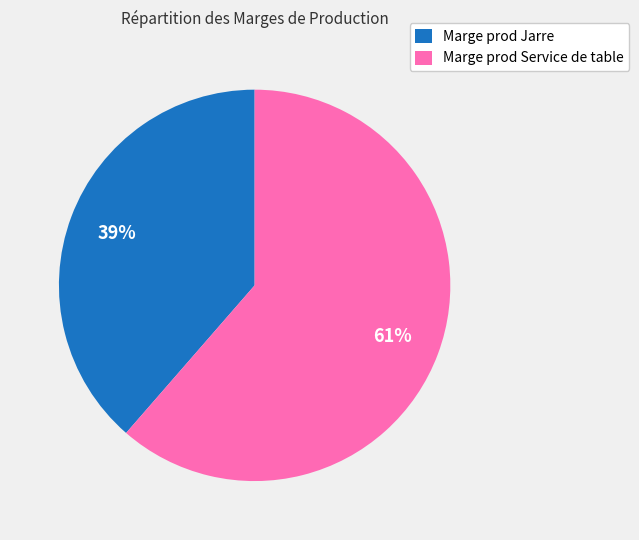

Is there any slice that represents more than half of the pie?

Yes